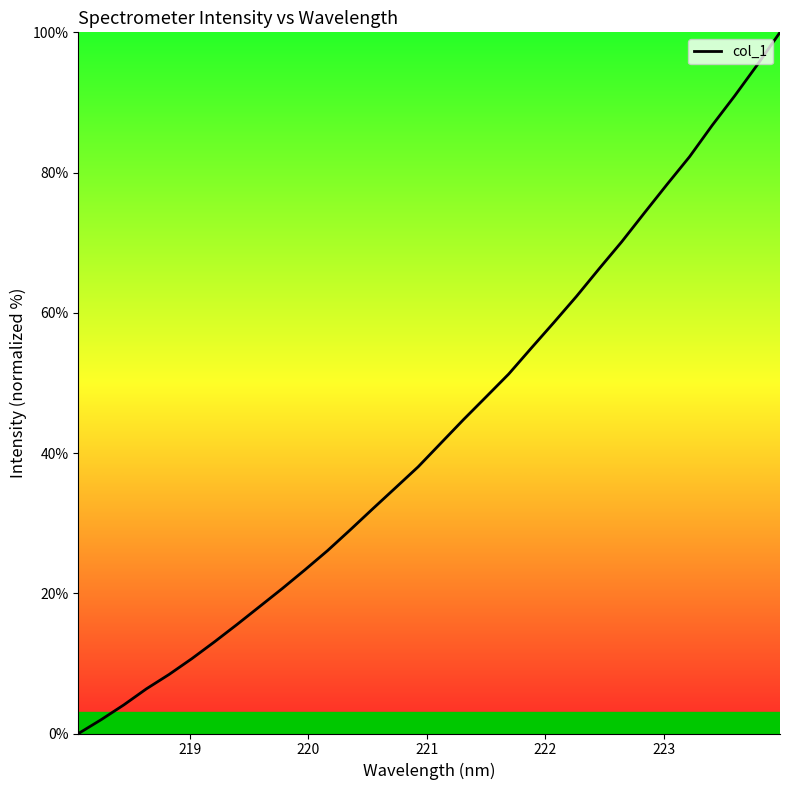

What is the difference between the maximum and minimum values?

100.0